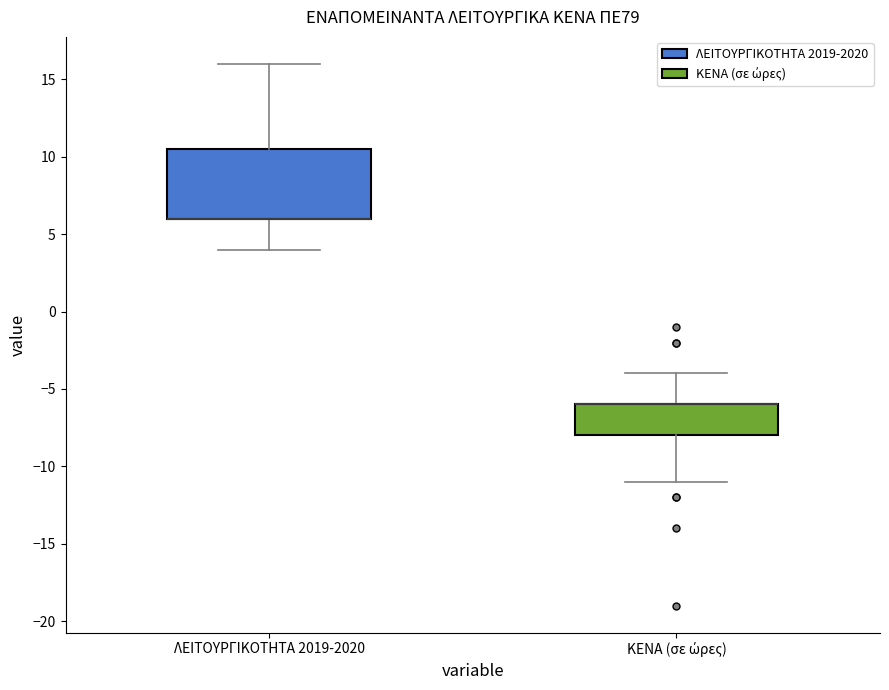

Comparing the boxes themselves (not the whiskers), which one is the tallest?

ΛΕΙΤΟΥΡΓΙΚΟΤΗΤΑ 2019-2020